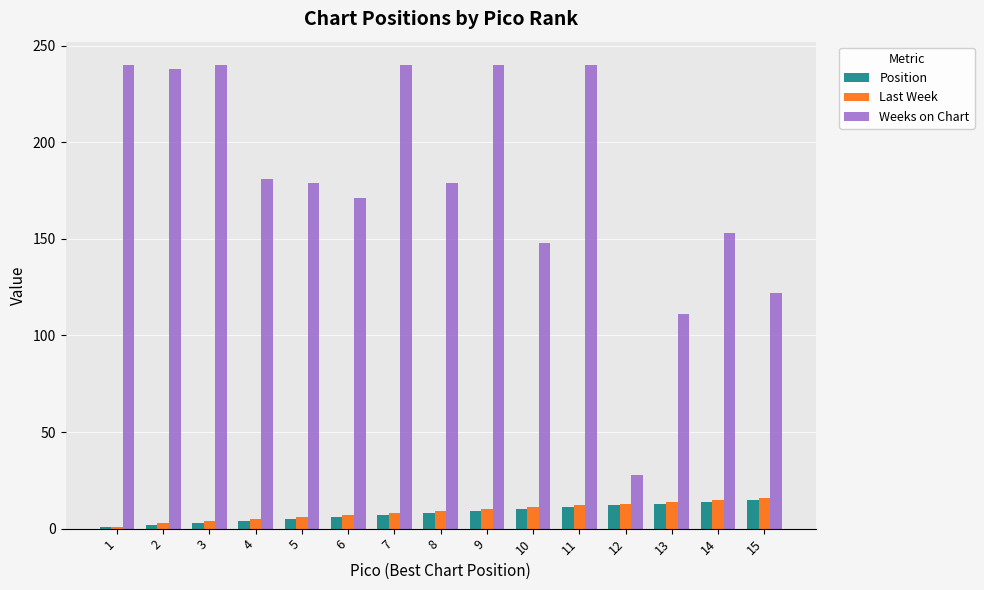

What is the greatest value displayed?

240